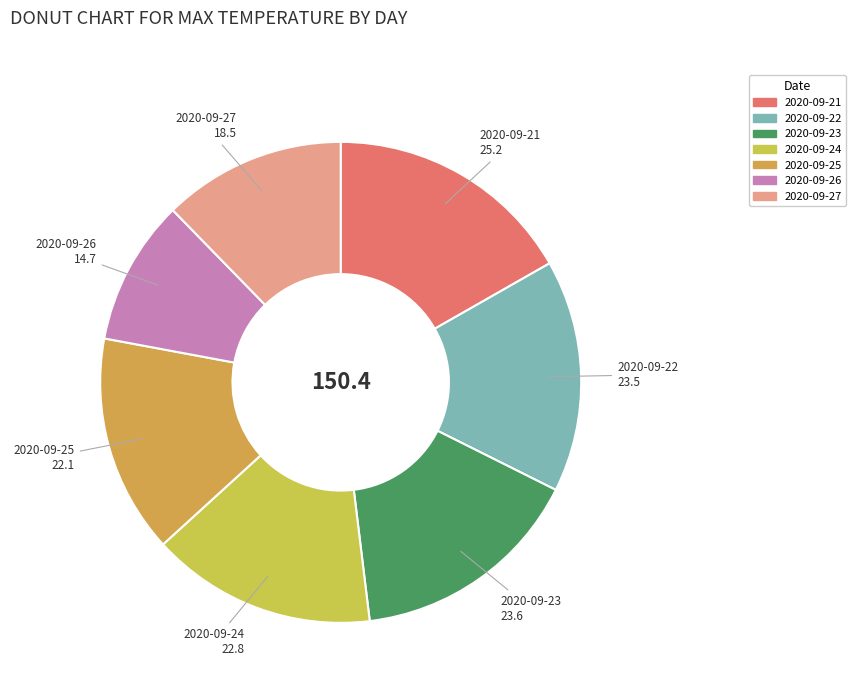

True or false: 2020-09-21 accounts for 11% of the total.

False